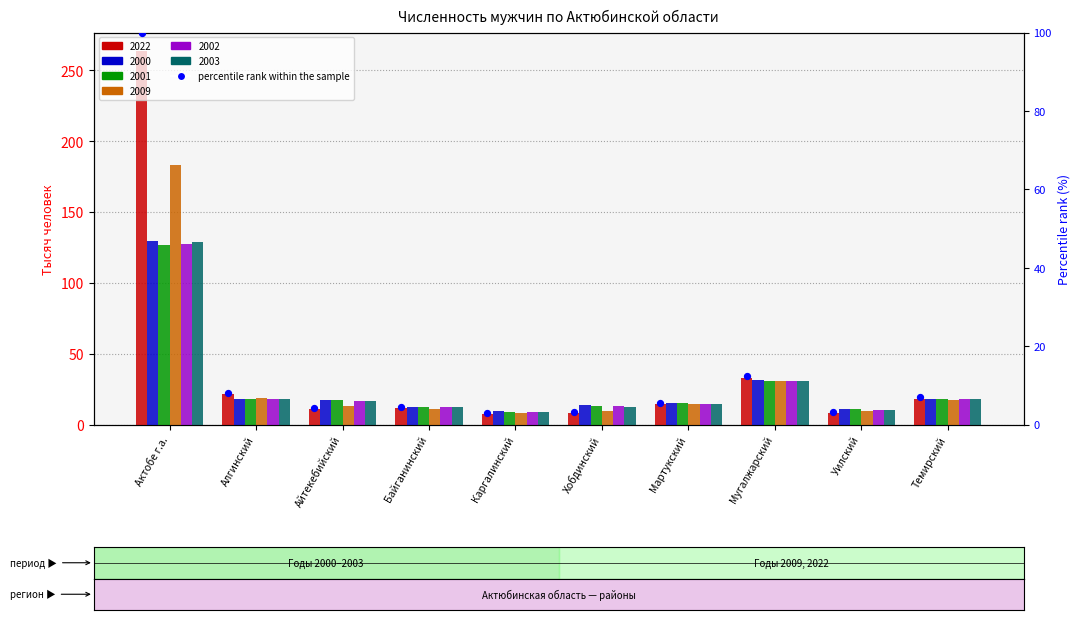

Which has a higher value, Актобе г.а. or Байганинский?

Актобе г.а.